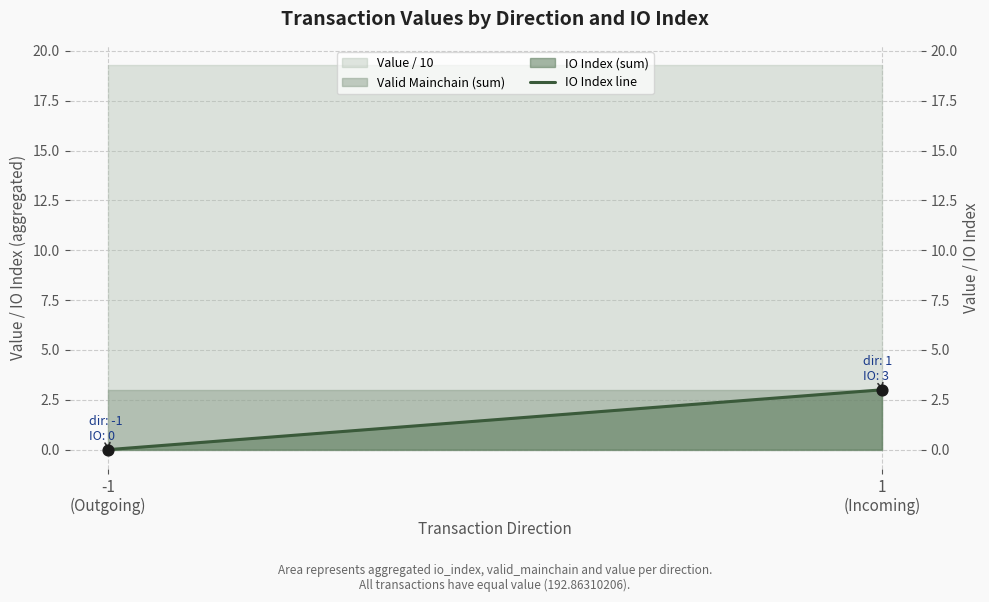

Which has a higher value, 1
(Incoming) or -1
(Outgoing)?

1
(Incoming)